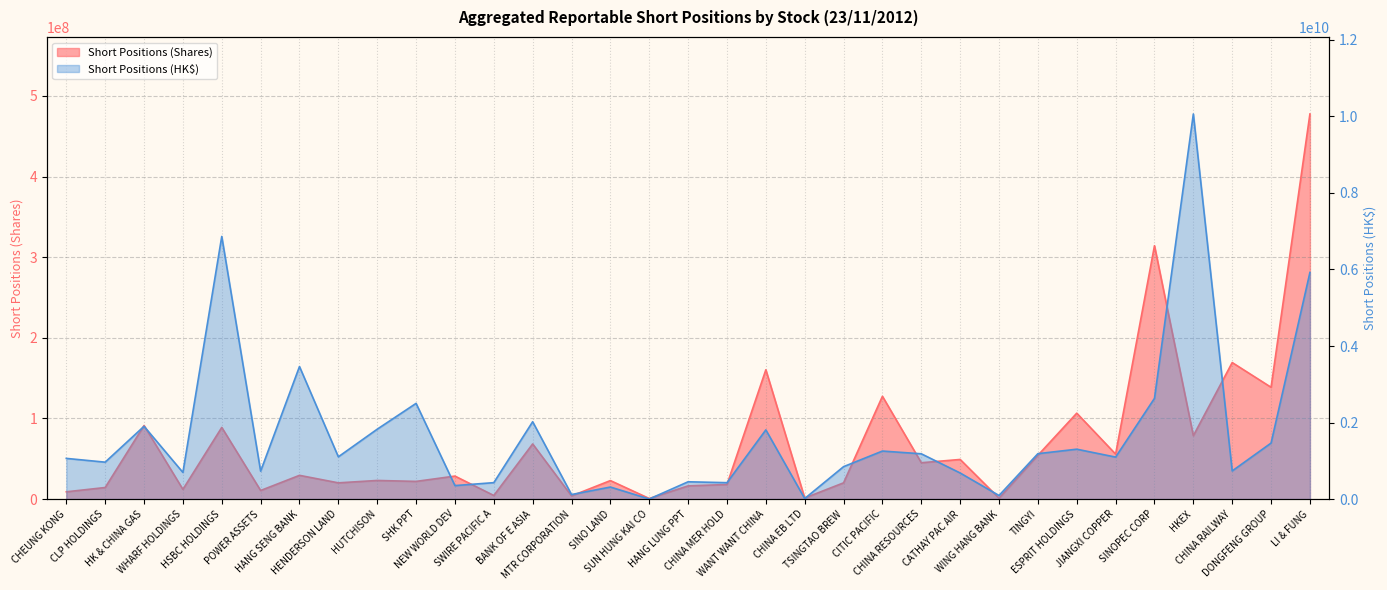

Is the value of Aggregated Reportable Short Positions (Shares) at SWIRE PACIFIC A greater than the value of Aggregated Reportable Short Positions (HK$) at SHK PPT?

No